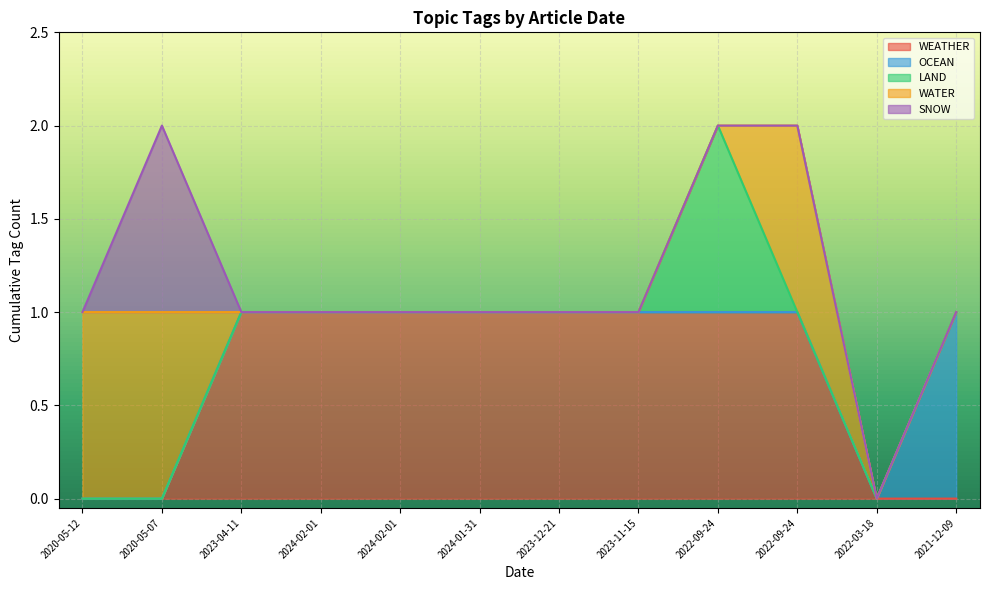

Which series has the largest total across all categories?

WEATHER